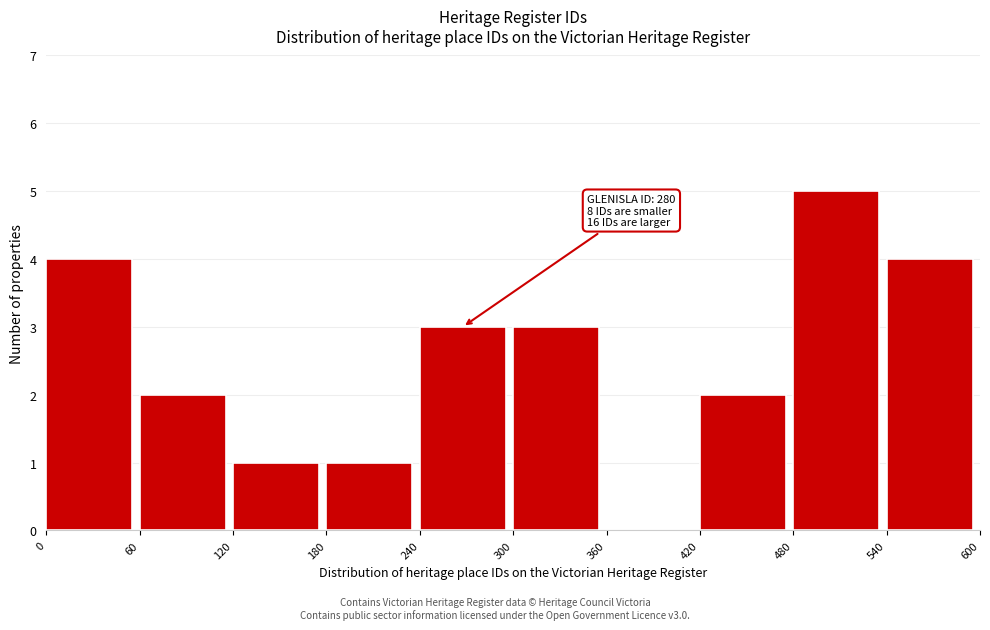

Which range on the x-axis has the tallest bar?

480 to 540